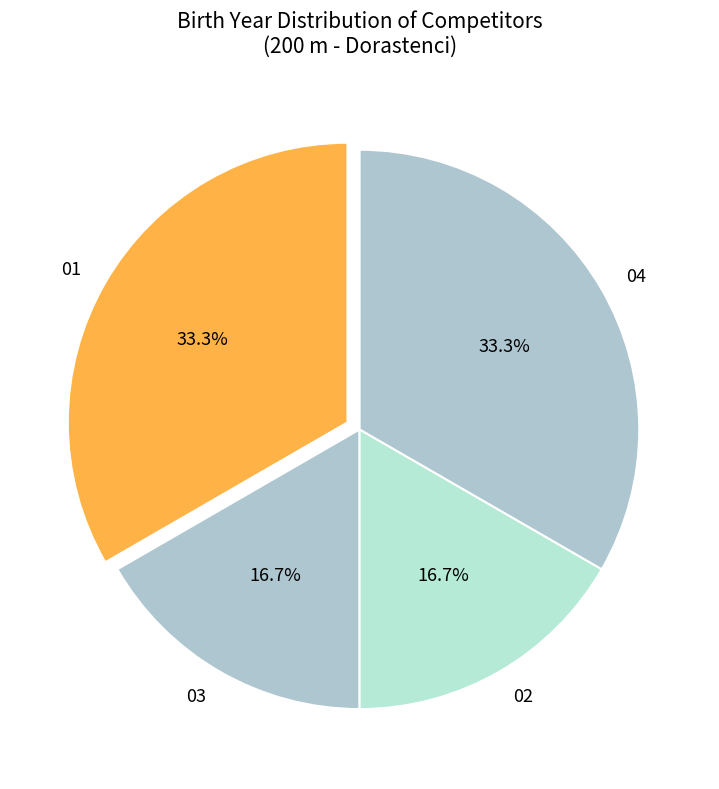

Does 04 account for over 50% of the chart?

No